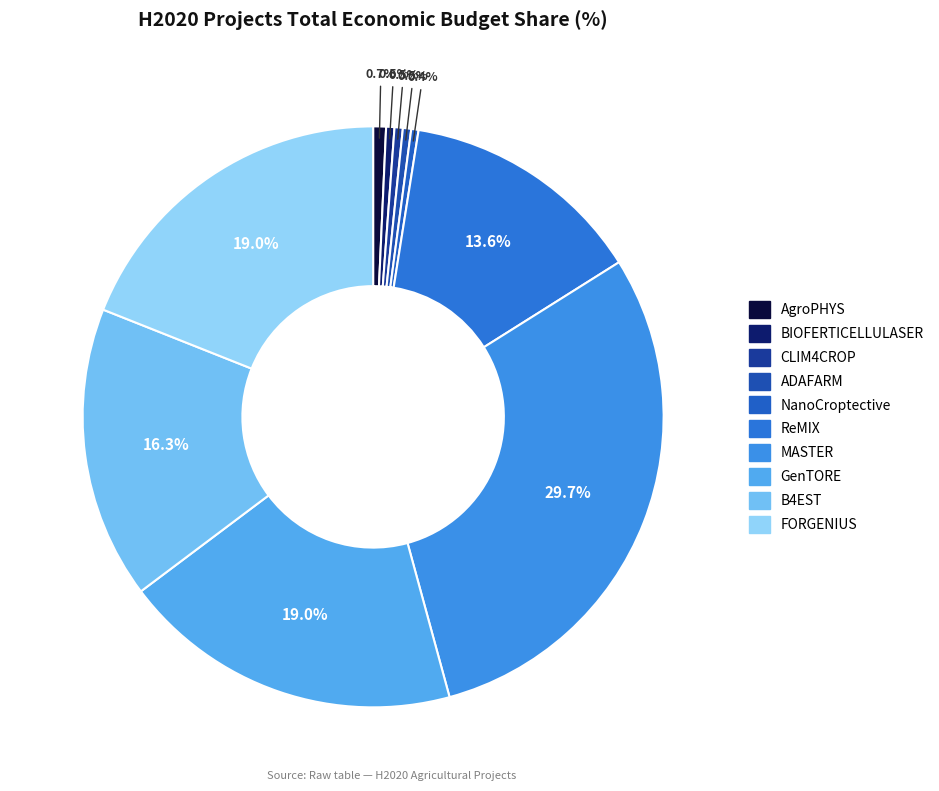

How many slices are in this pie chart?

10